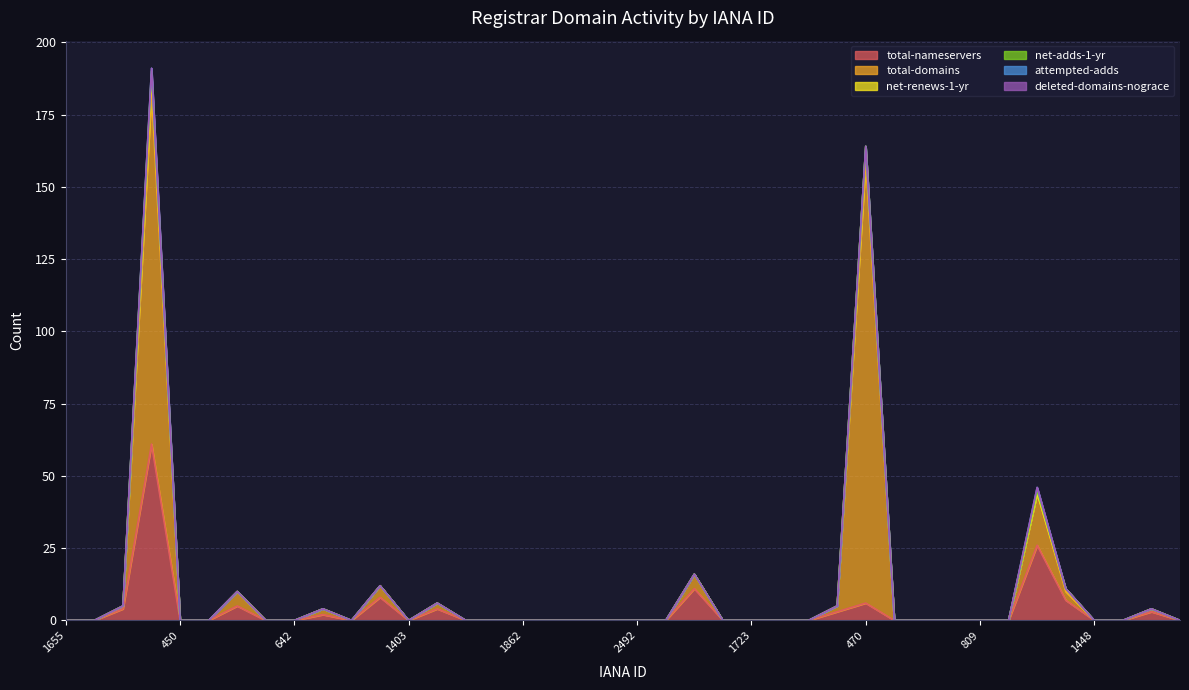

What is the difference between the maximum and minimum values in the total-domains series?

153